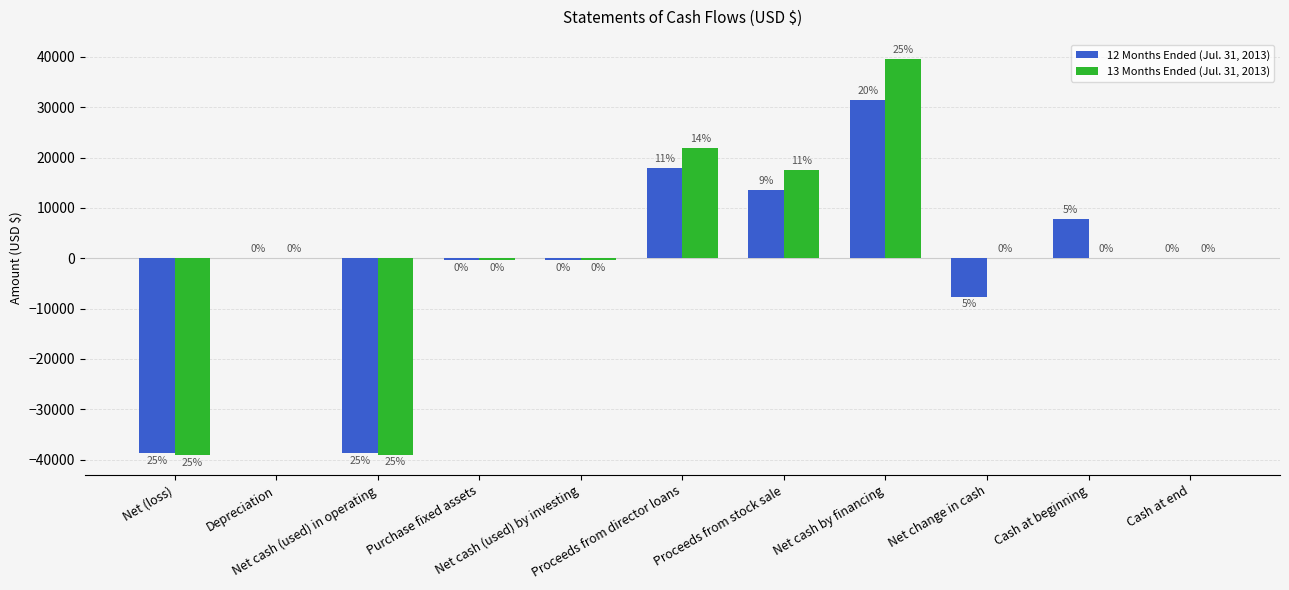

True or false: 12 Months Ended (Jul. 31, 2013) has a value of 17023 at Net cash by financing.

False